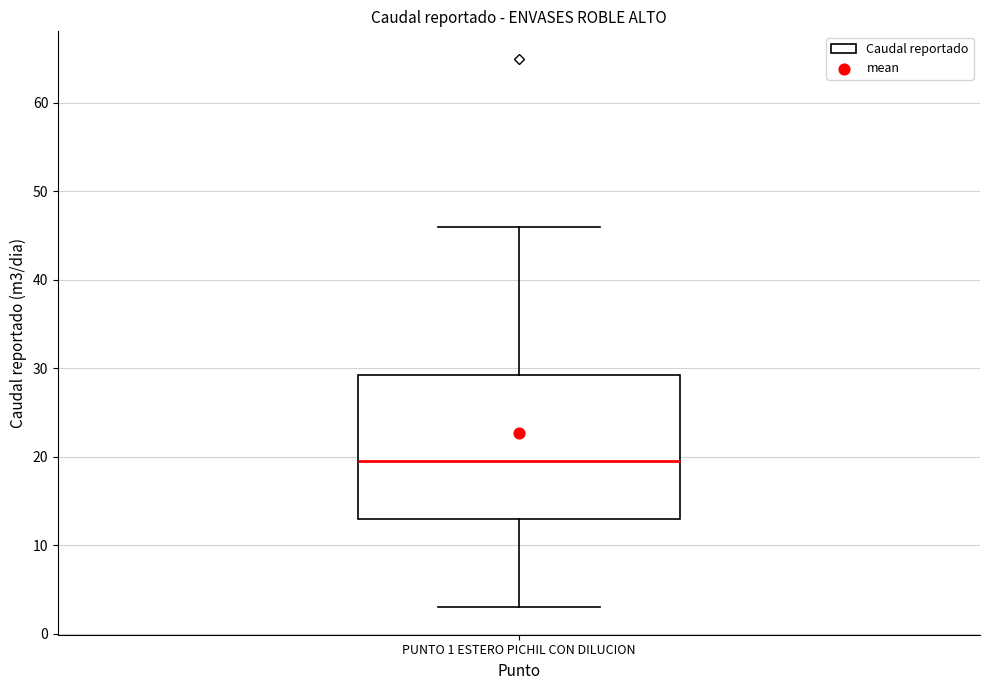

Where does the median line of the box for PUNTO 1 ESTERO PICHIL CON DILUCION sit on the y-axis? The values are not printed on the chart, so give them approximately, as read against the axis.

20